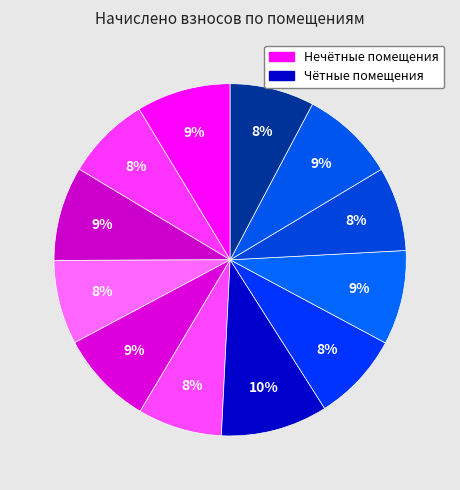

Count the number of slices in the pie.

12